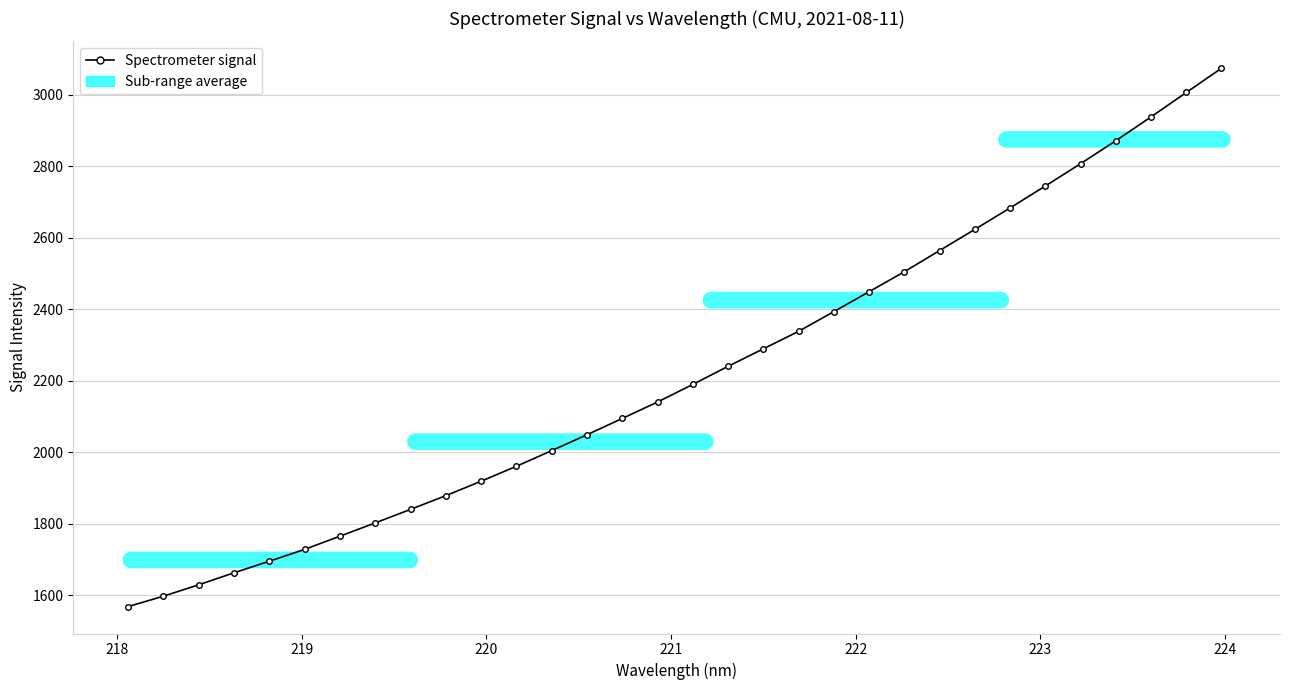

What is the value of the 12th point from the left?

1960.3